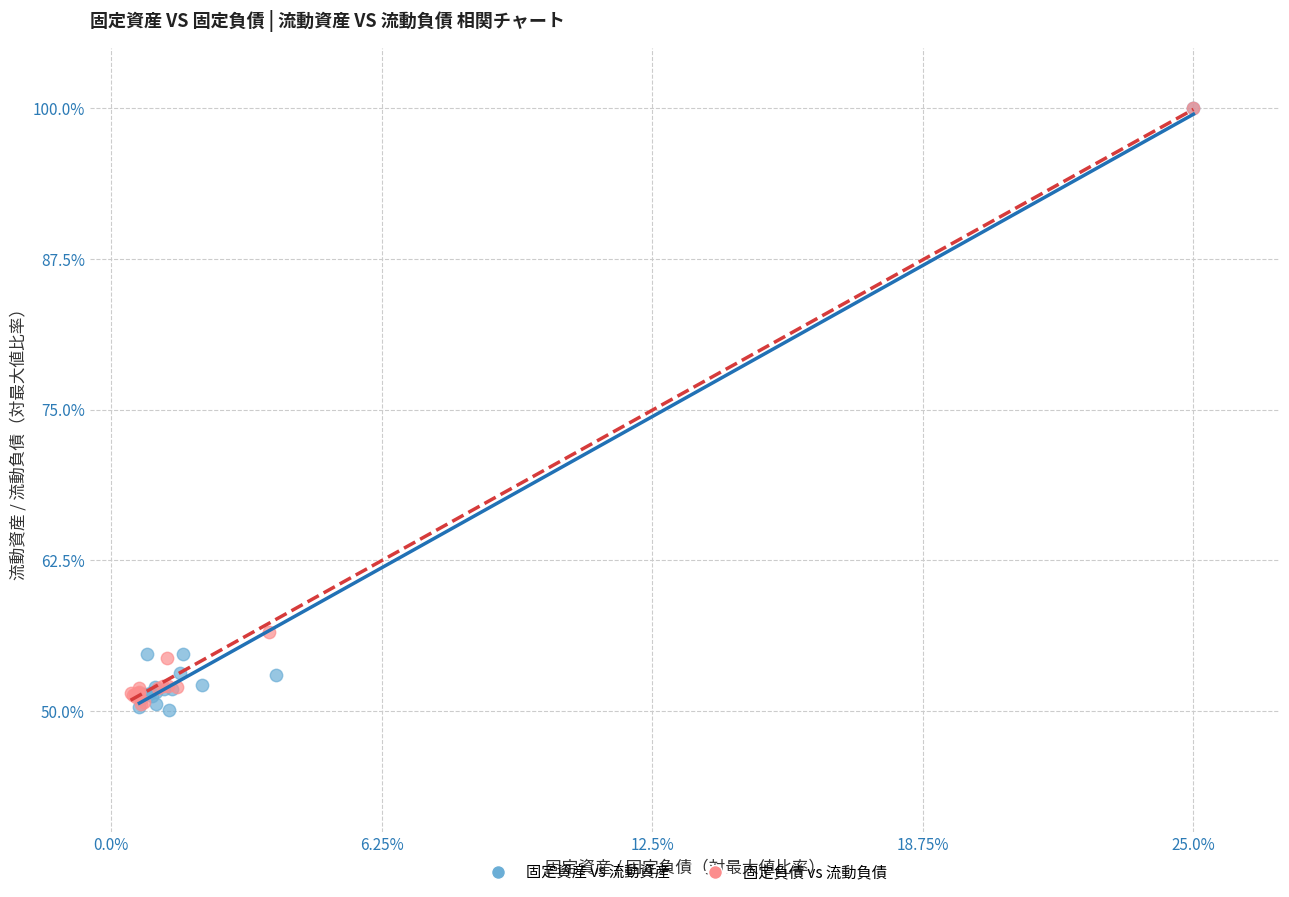

What are all the series names shown in the legend?

固定資産 vs 流動資産, 固定負債 vs 流動負債